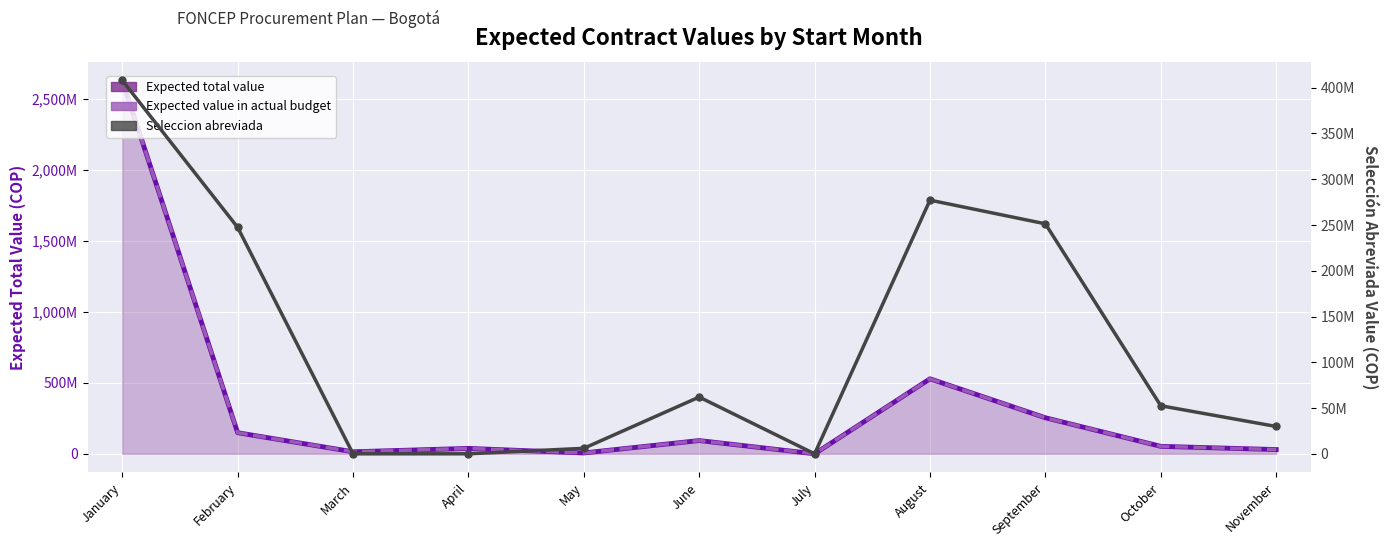

Which series has the largest total across all categories?

Expected total value